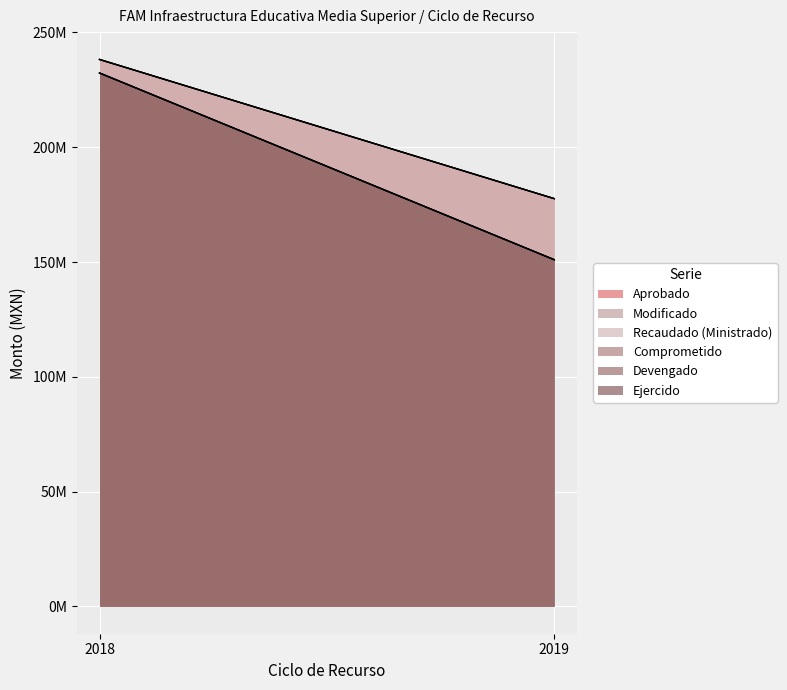

Between 2019 and 2018, which is larger?

2018